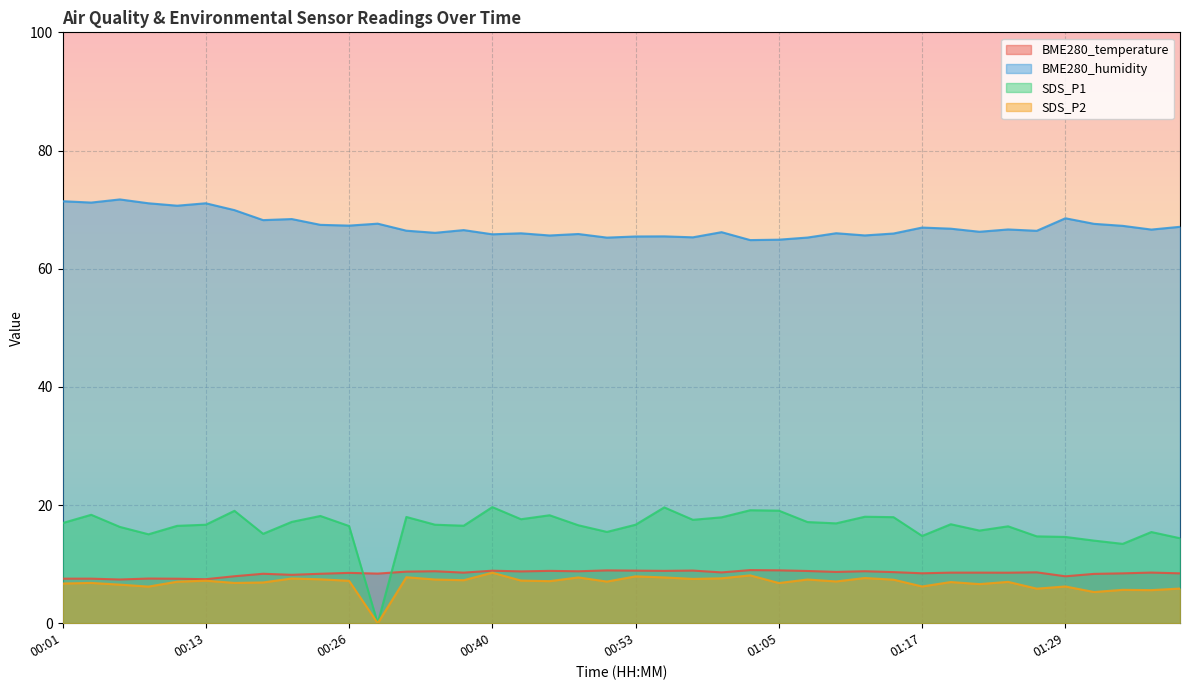

Reading left to right, what are all the values shown in this chart?

BME280_temperature: 7.5	7.5	7.4	7.6	7.5	7.5	8.0	8.4	8.2	8.4	8.5	8.4	8.7	8.8	8.6	8.9	8.8	8.9	8.8	8.9	8.9	8.9	8.9	8.6	9.0	8.9	8.8	8.7	8.8	8.7	8.4	8.6	8.6	8.6	8.6	7.9	8.3	8.4	8.6	8.4
BME280_humidity: 71.4	71.2	71.7	71.1	70.7	71.1	69.9	68.2	68.4	67.4	67.3	67.6	66.4	66.1	66.5	65.8	66.0	65.6	65.9	65.3	65.5	65.5	65.3	66.2	64.8	64.9	65.3	66.0	65.6	66.0	67.0	66.8	66.2	66.6	66.4	68.5	67.6	67.2	66.6	67.1
SDS_P1: 16.9	18.4	16.3	15.1	16.5	16.7	19.0	15.1	17.1	18.1	16.4	0.0	18.0	16.7	16.5	19.6	17.6	18.3	16.6	15.4	16.7	19.6	17.5	17.9	19.1	19.1	17.1	16.9	18.0	17.9	14.8	16.8	15.7	16.4	14.7	14.6	14.0	13.4	15.4	14.4
SDS_P2: 6.7	6.8	6.5	6.2	7.0	7.2	6.8	6.9	7.6	7.4	7.2	0.0	7.8	7.4	7.3	8.6	7.2	7.1	7.8	7.0	7.9	7.8	7.5	7.6	8.1	6.8	7.4	7.1	7.7	7.4	6.2	7.0	6.6	7.0	5.8	6.2	5.3	5.7	5.6	5.9